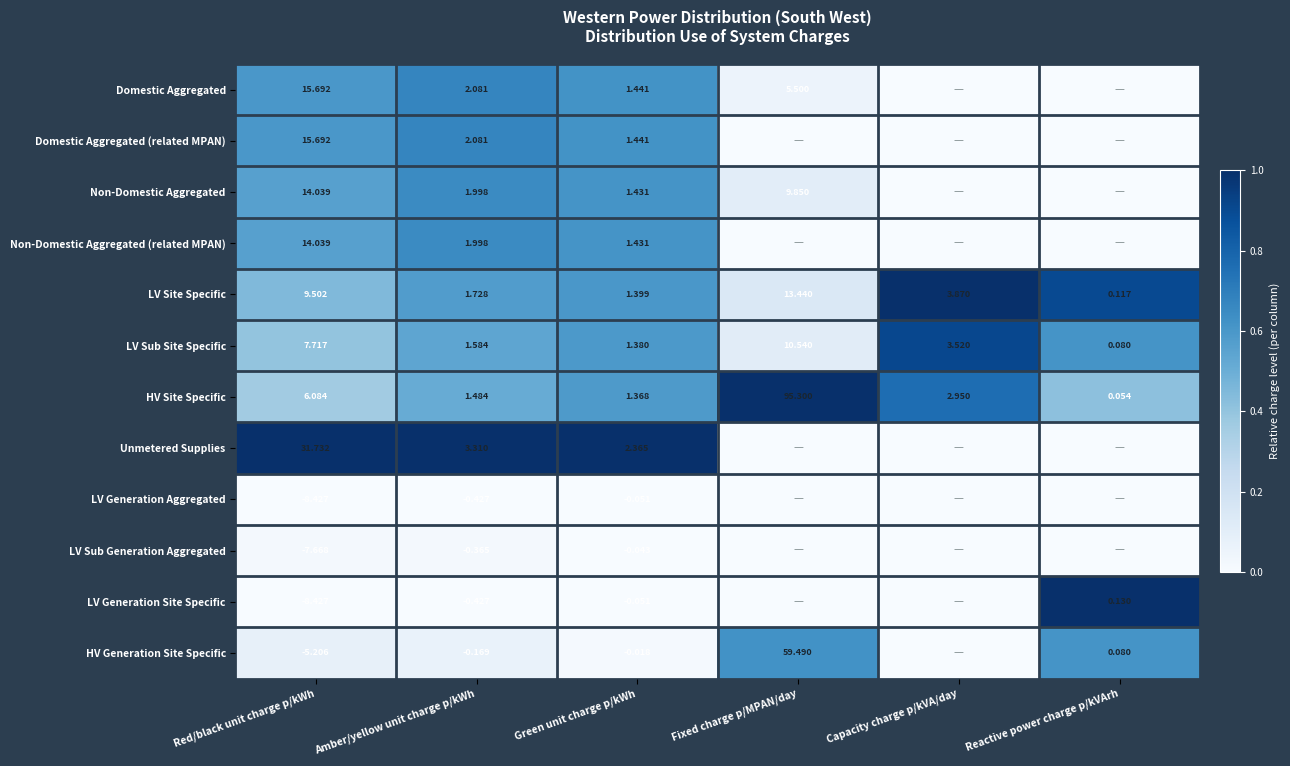

Is the value of Non-Domestic Aggregated at Green unit charge p/kWh greater than the value of LV Sub Site Specific at Red/black unit charge p/kWh?

No